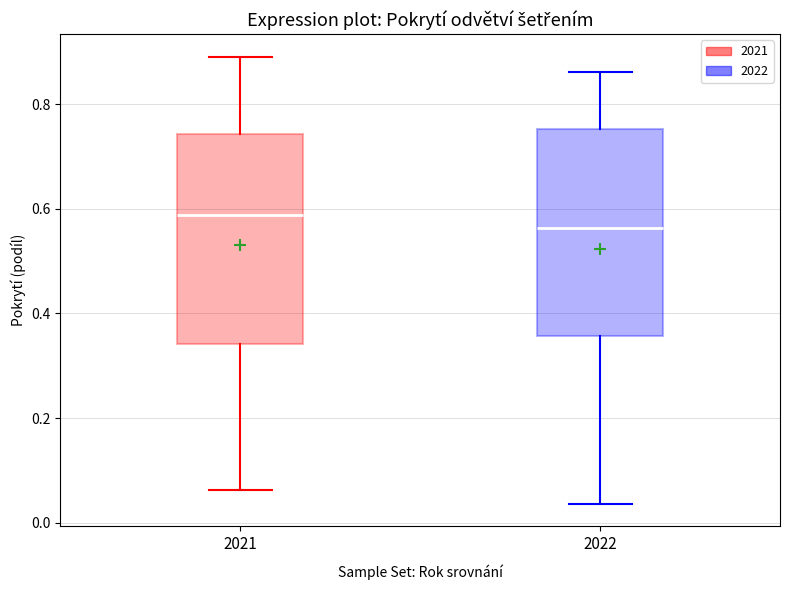

Reading left to right, transcribe this box plot: for each box, give where its median line is, the range the box spans, and where its two whiskers end, as read against the y-axis. The values are not printed on the chart, so give them approximately, as read against the axis.

2021: median 0.58, box 0.34 to 0.74, whiskers 0.06 to 0.90
2022: median 0.56, box 0.36 to 0.76, whiskers 0.04 to 0.86